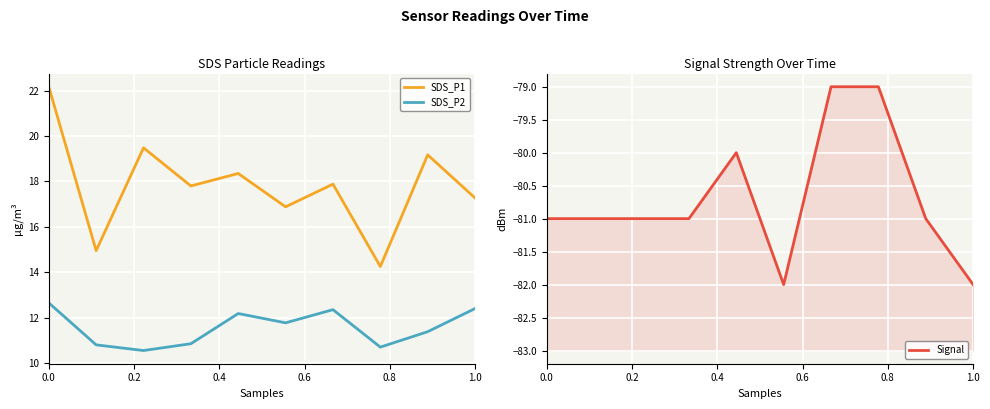

True or false: SDS_P1 has a value of 22.2 at 0.0.

True